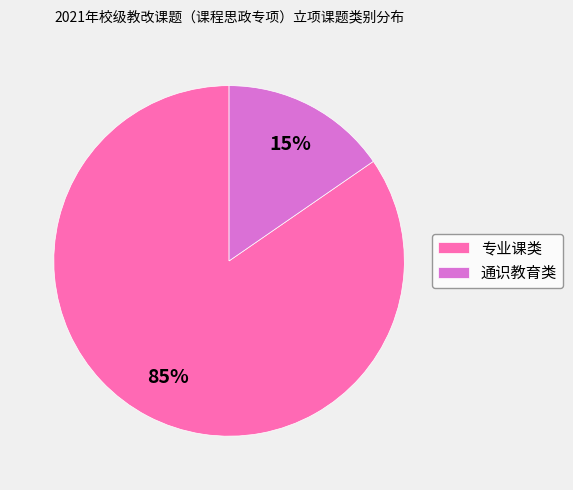

To the nearest percent, what is the average slice percentage?

50%